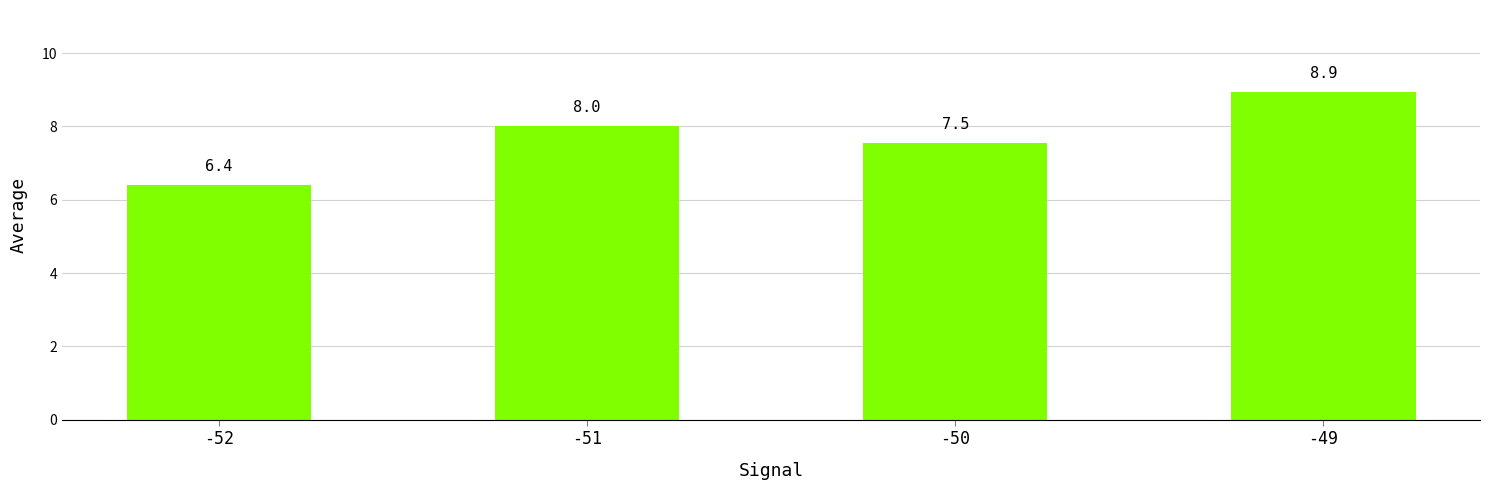

What is the change in value from -51 to -50?

-0.5